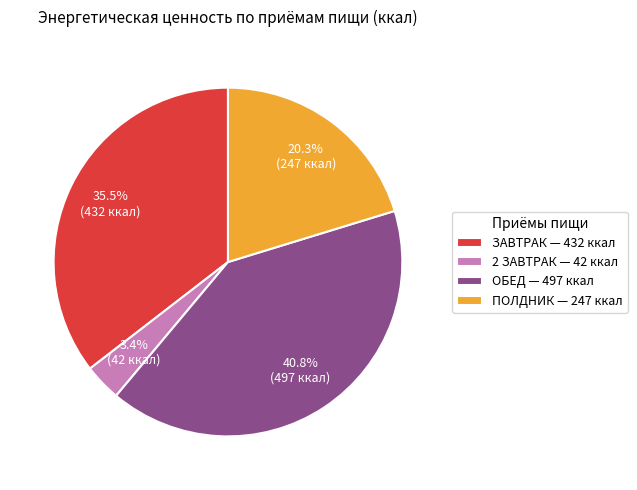

How many slices are in this pie chart?

4